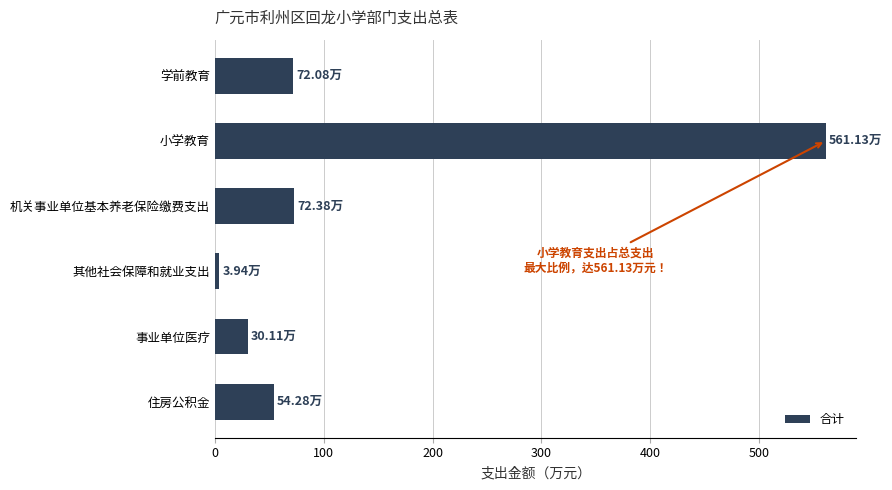

Are the bars grouped side by side (vs. stacked)?

No